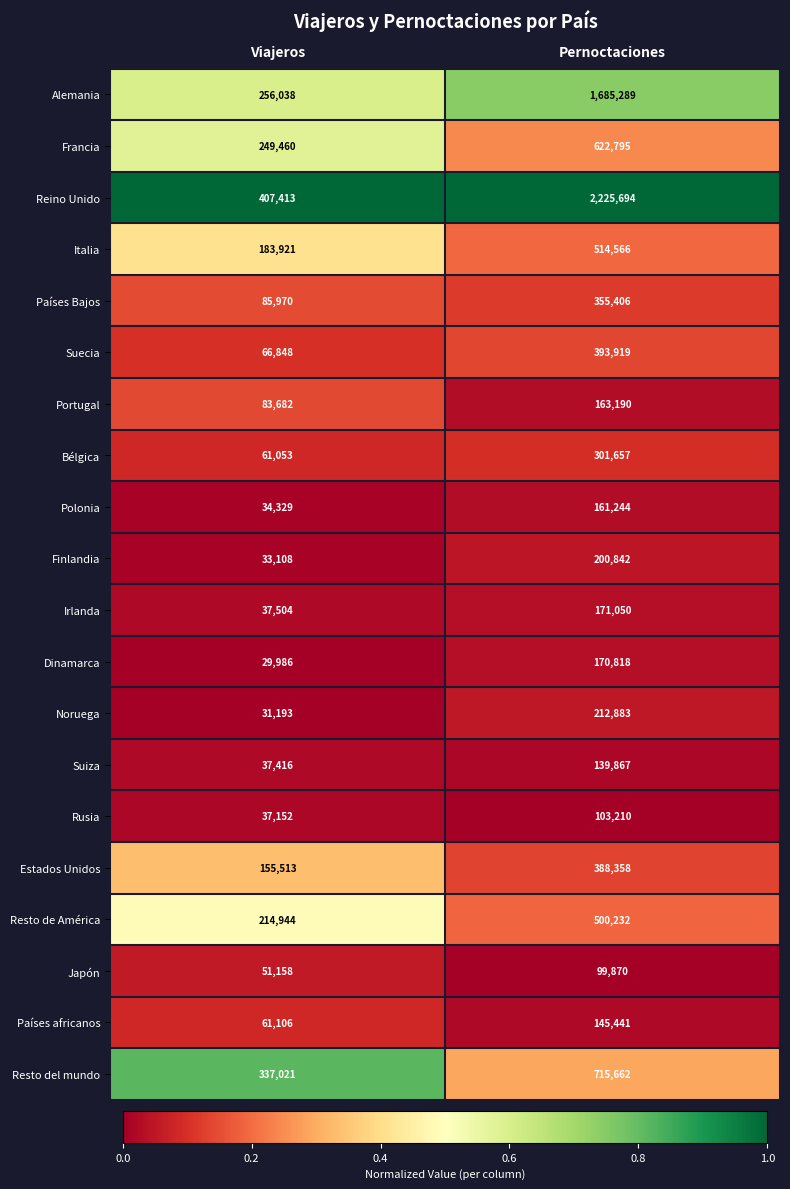

Which label corresponds to the smallest value in the chart?

Viajeros